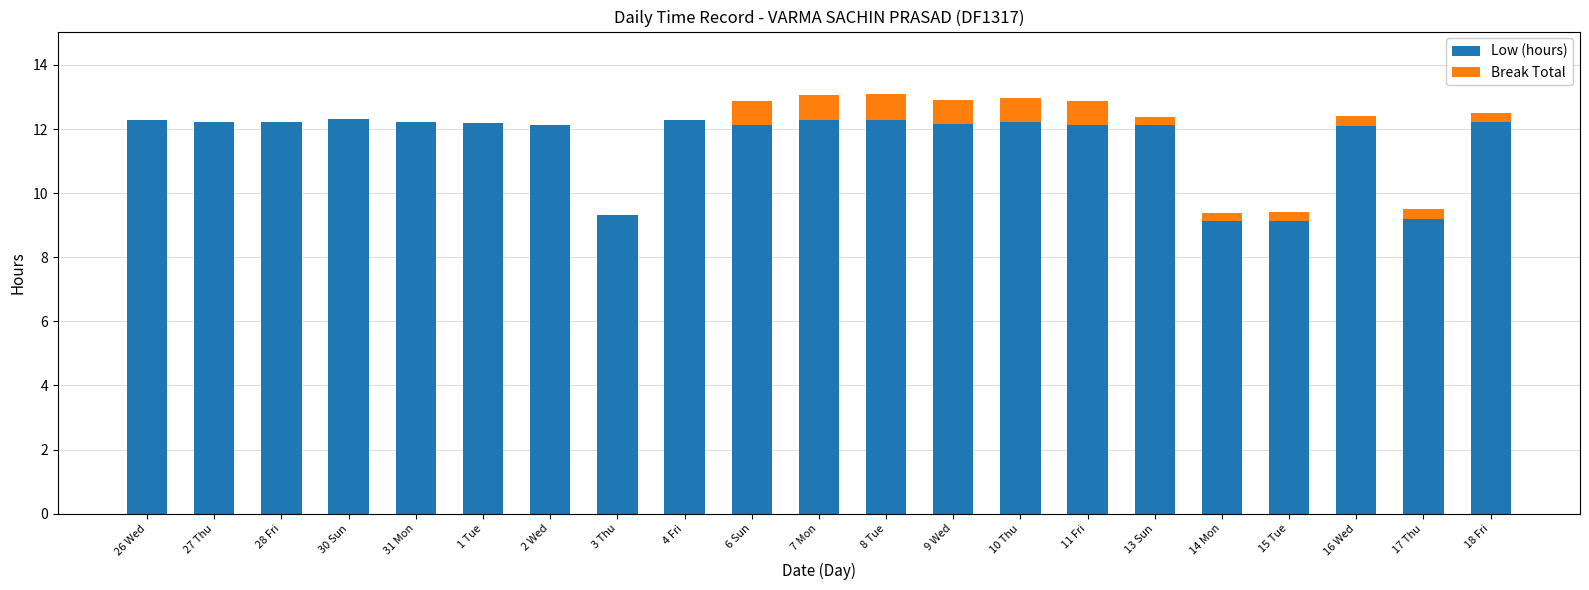

True or false: Low (hours) has a value of 9.2 at 17 Thu.

True